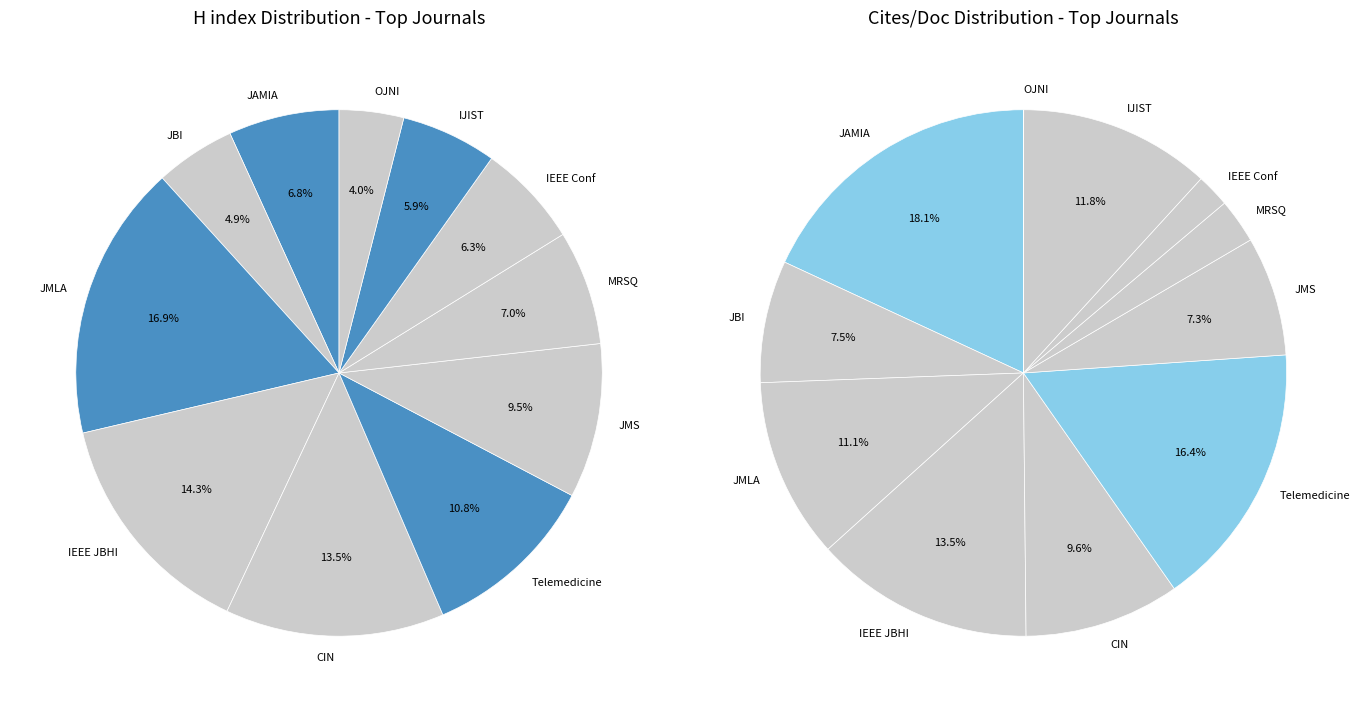

What is the change in value from Journal of the Medical Library Association to Medical Reference Services Quarterly?

-258